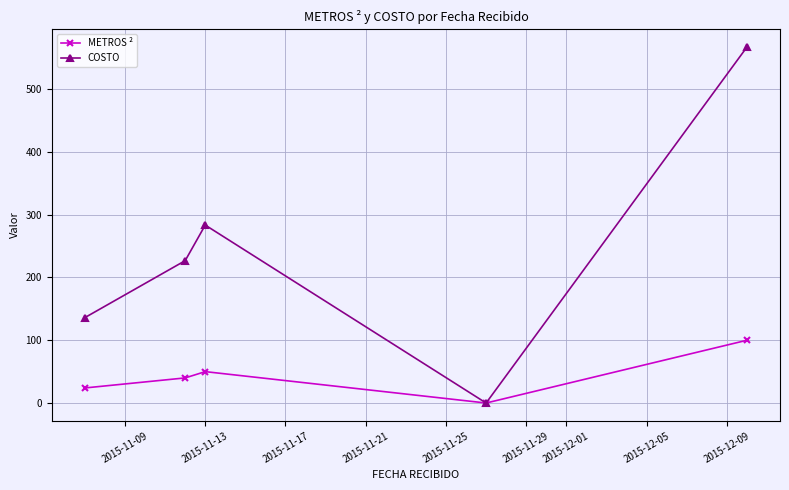

Which series has the widest spread of values?

COSTO